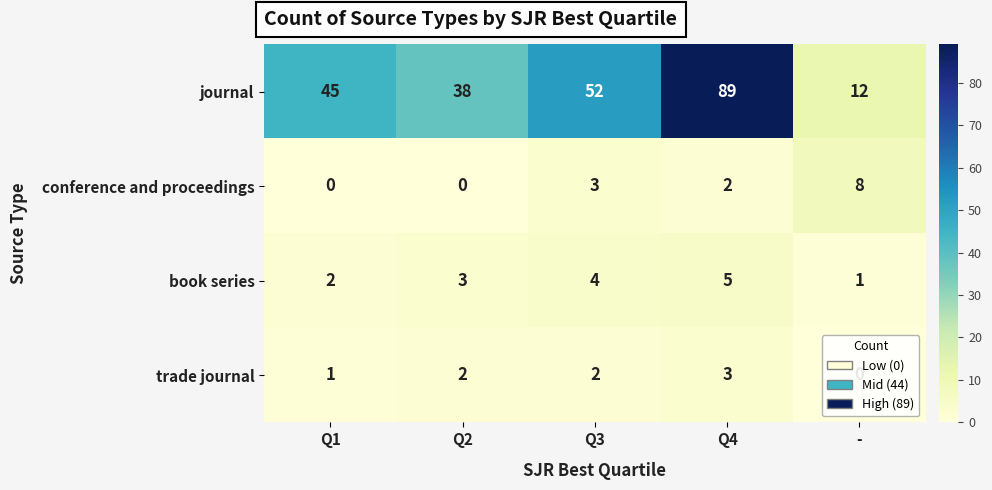

List the series in order of their peak value, highest first.

journal, conference and proceedings, book series, trade journal